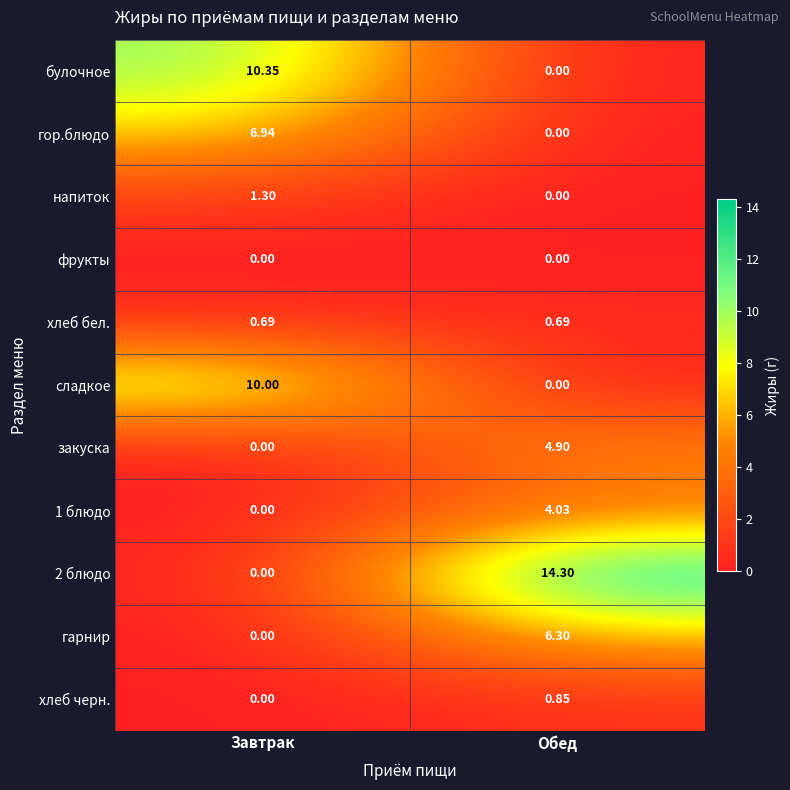

Which series changed the most between Завтрак and Обед?

2 блюдо